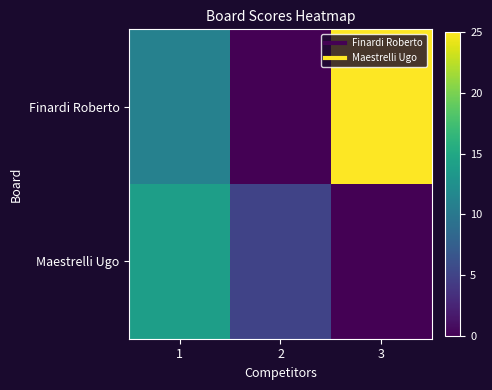

Which series changed the most between 1 and 2?

Finardi Roberto